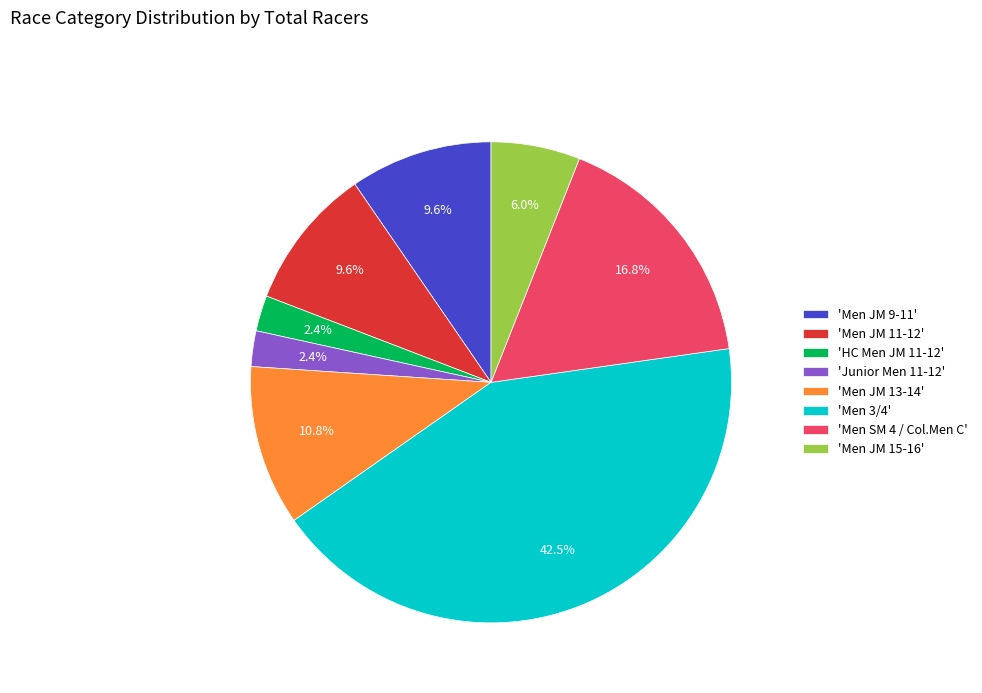

Do 'Men JM 9-11' and 'HC Men JM 11-12' together represent more than half of the pie?

No